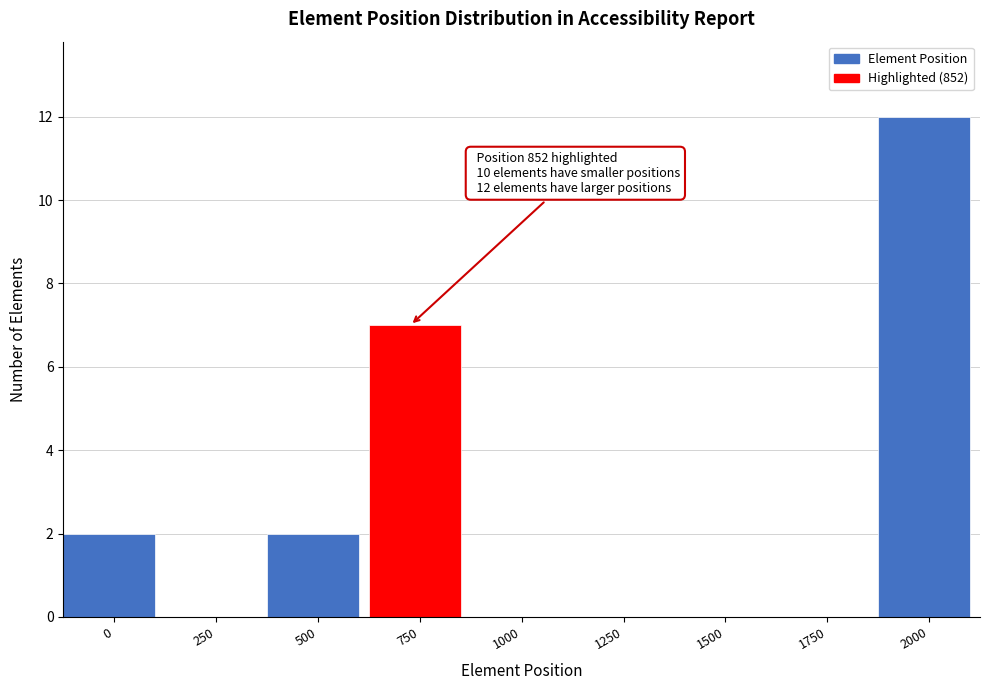

Reading left to right, transcribe all the data shown in this chart.

0=2	250=0	500=2	750=7	1000=0	1250=0	1500=0	1750=0	2000=12